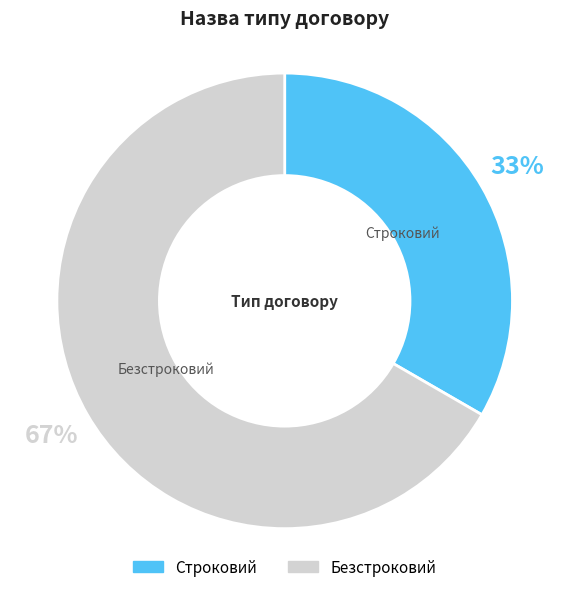

Which has a higher value, Строковий or Безстроковий?

Безстроковий